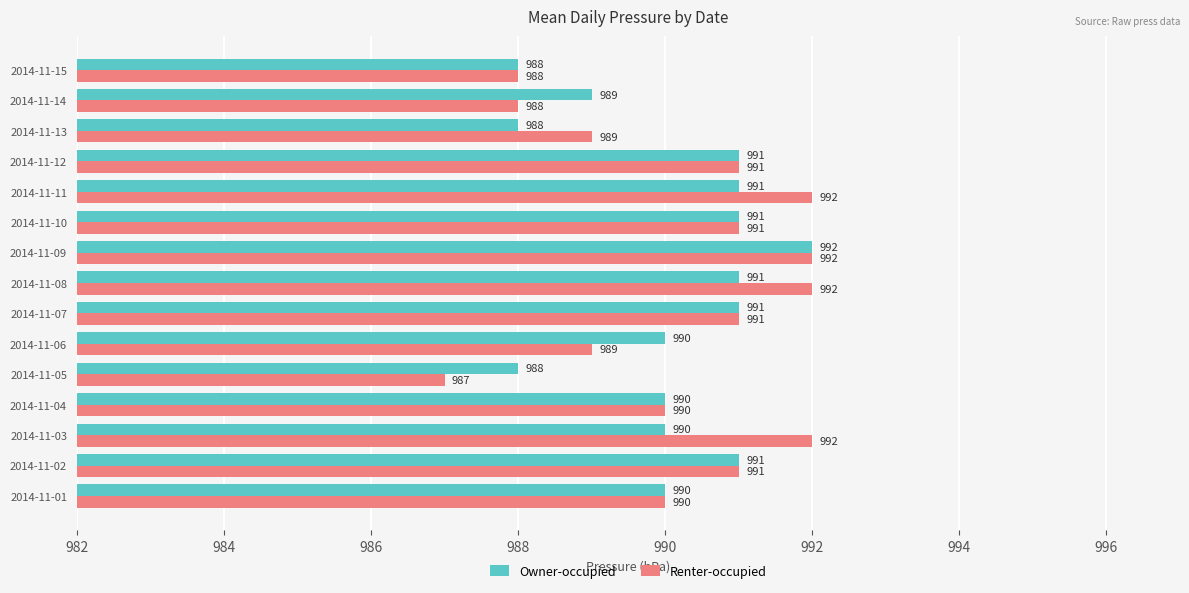

How many data points does each series have?

15